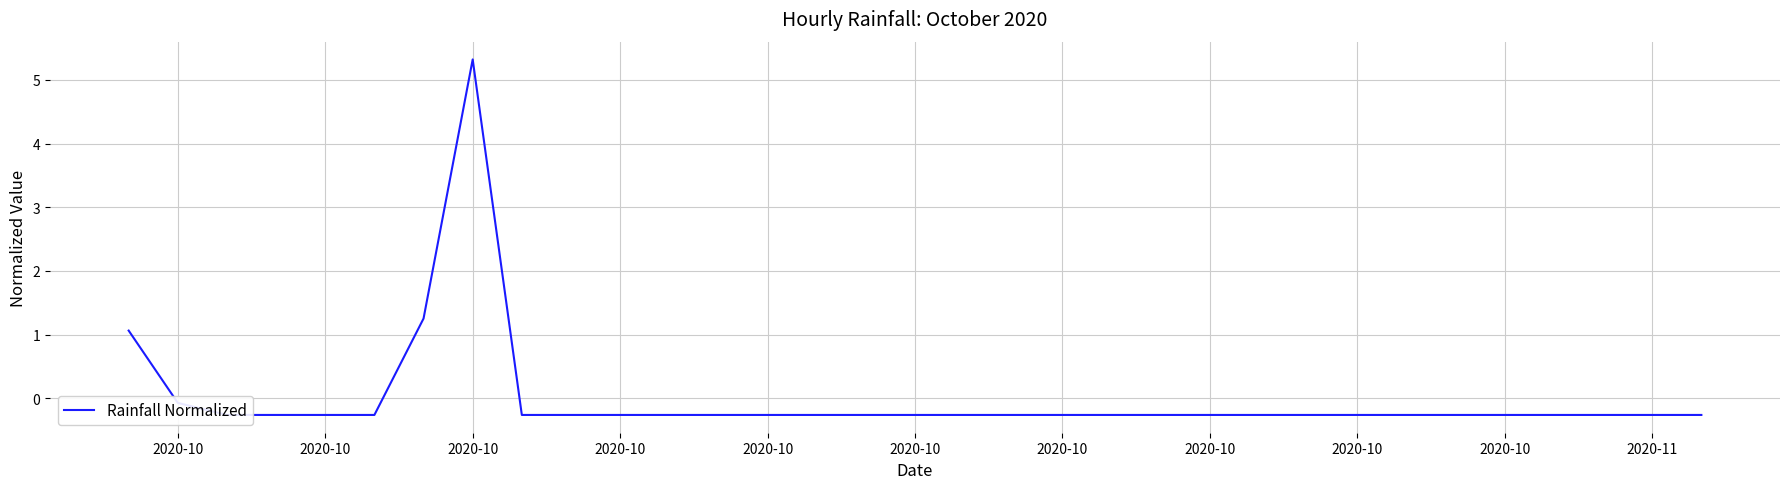

Which category has the lowest value across all series?

2020-10